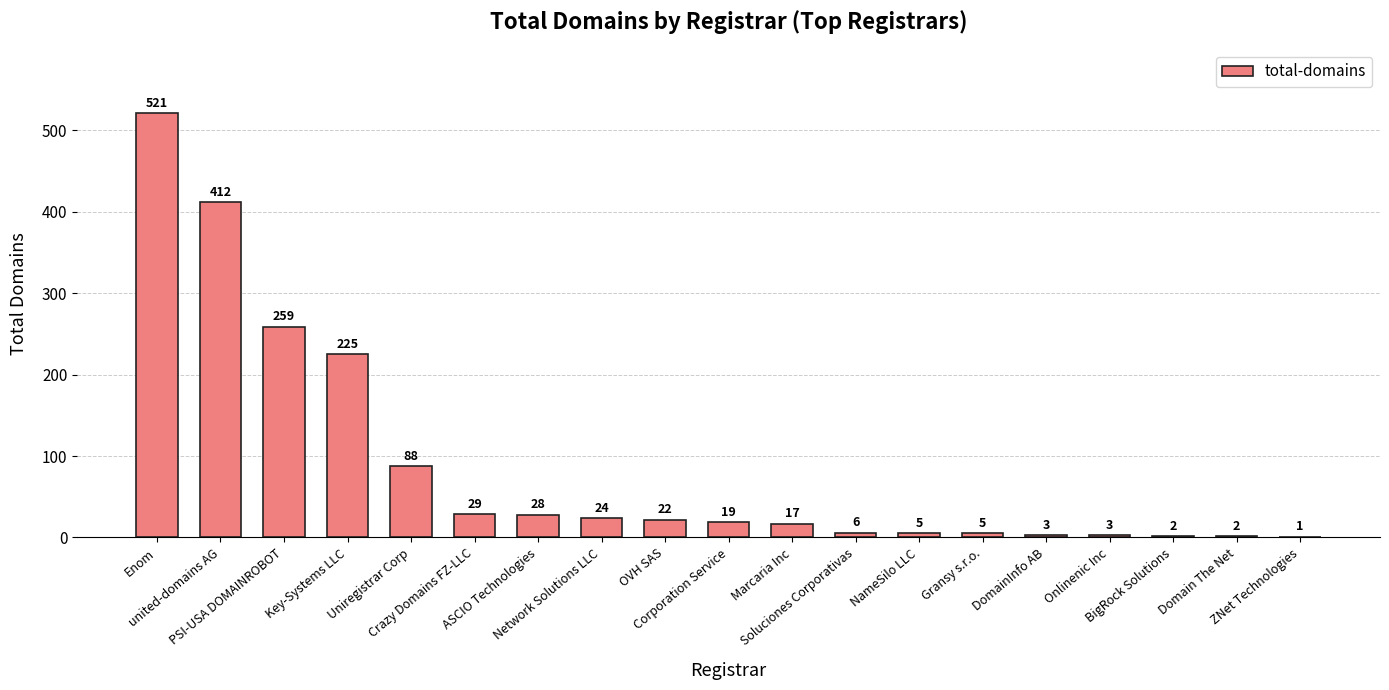

What is the maximum value shown in the chart?

521